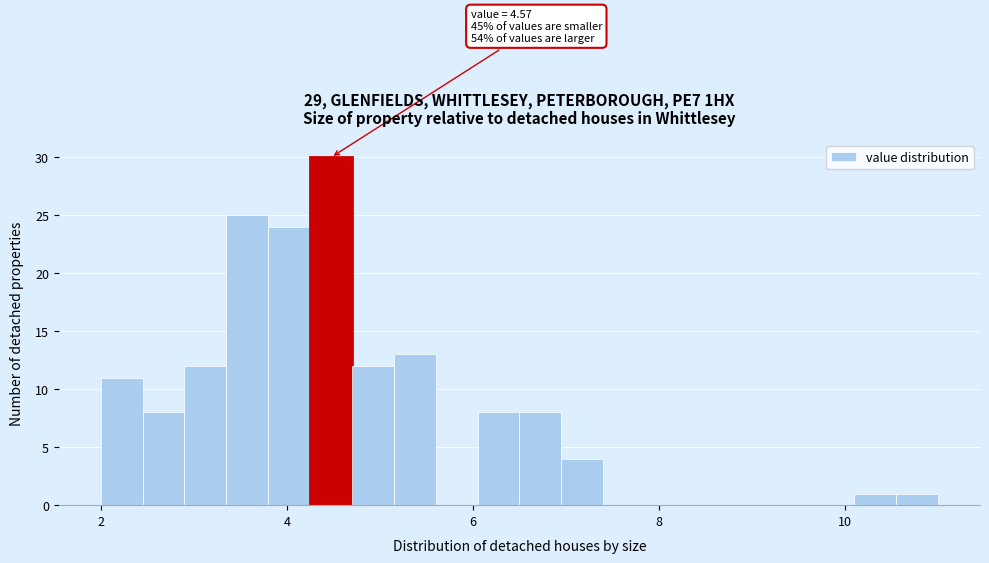

Around what value on the x-axis is the tallest bar? Give the approximate position of its centre, as read against the axis.

4.4